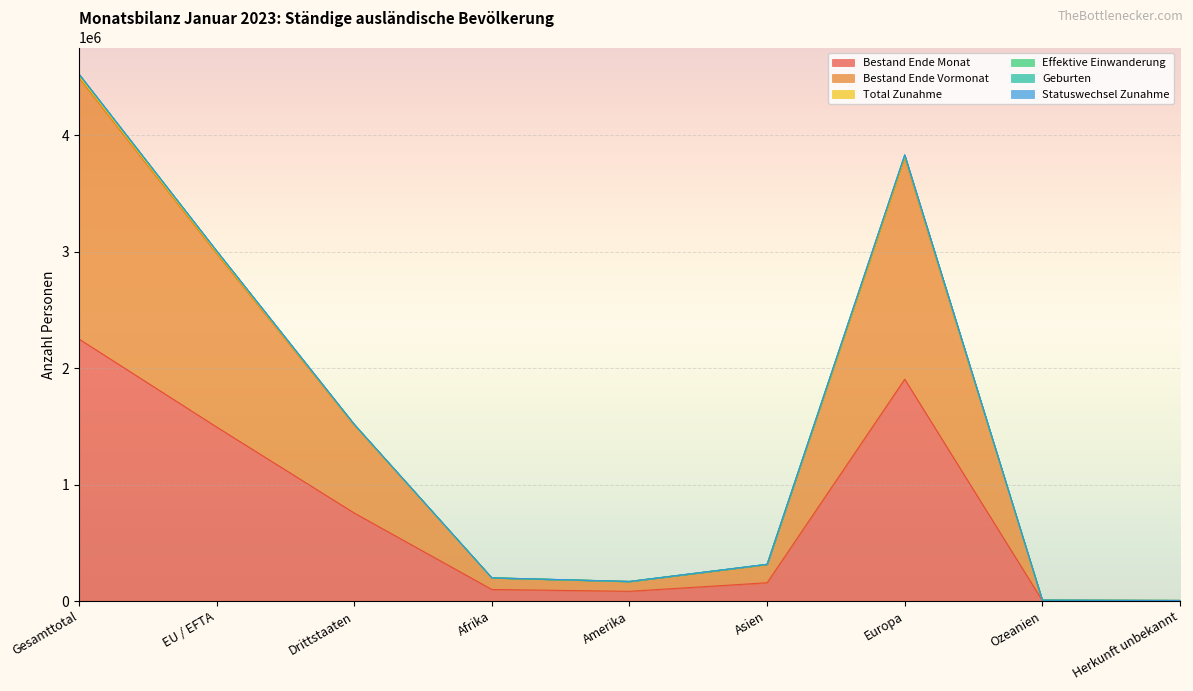

True or false: Bestand Ende Monat has a value of 2564235 at Europa.

False